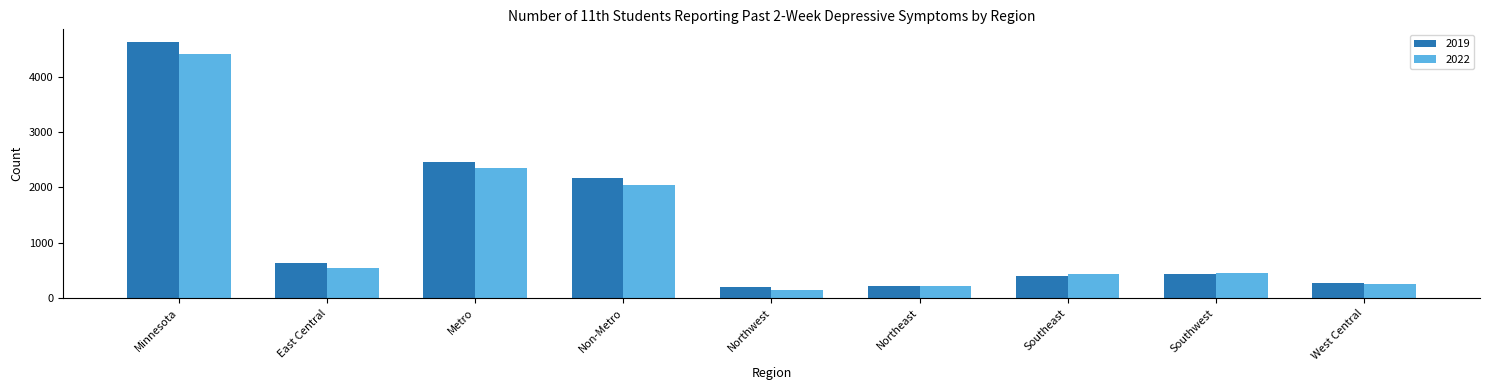

The 2019 series shows 2458 at Metro. True or false?

True